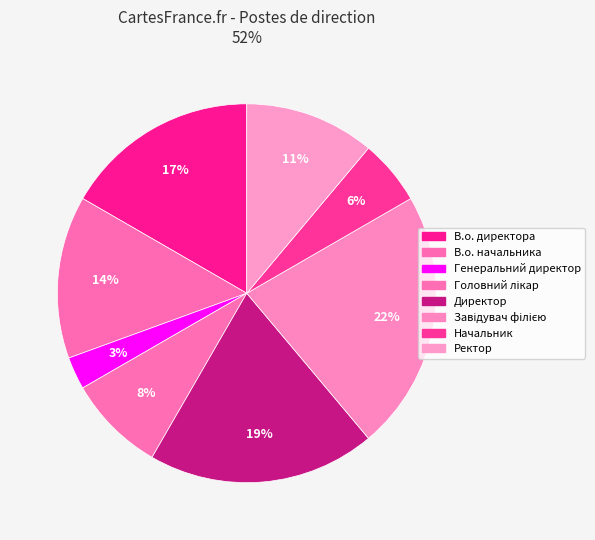

To the nearest percent, what is the average slice percentage?

12%